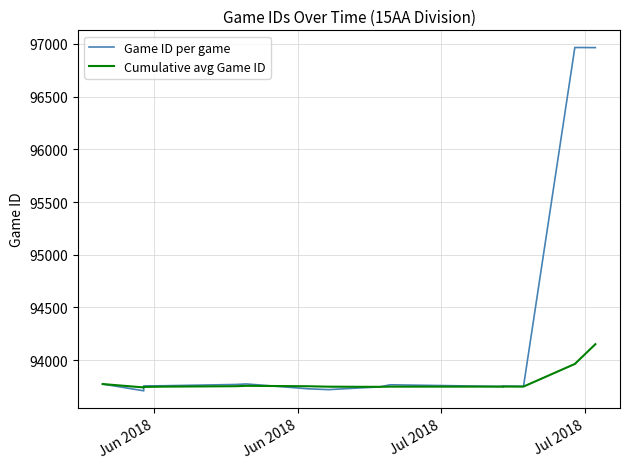

How many lines are shown in the chart?

2